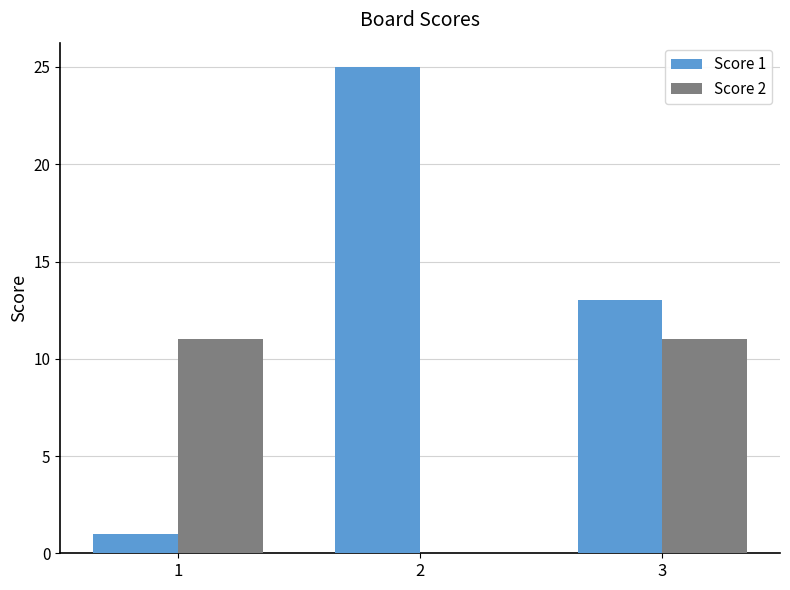

What is the spread (max minus min) of values at 1?

10